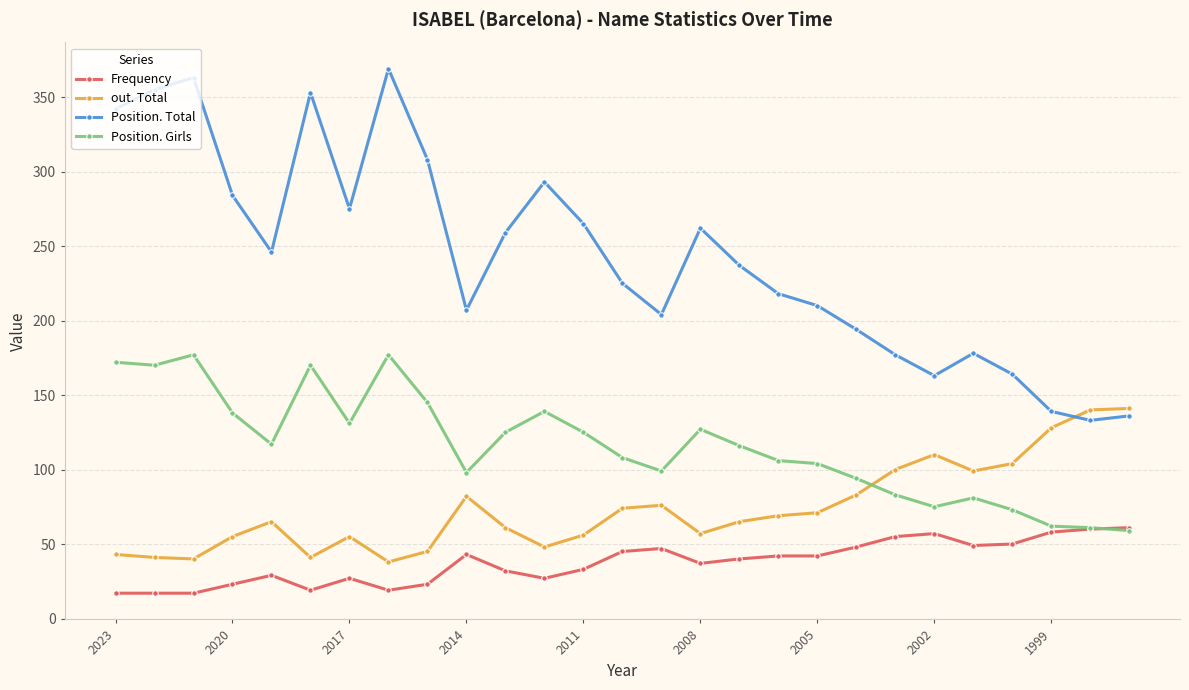

What is the value of the Position. Girls point at the 2nd from the left?

170